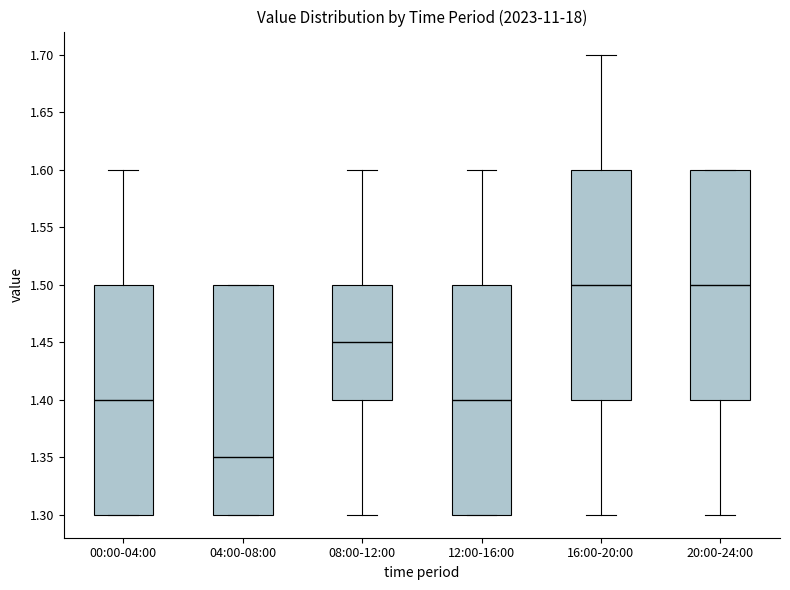

Where is the lower edge of the box for 08:00-12:00 on the y-axis? The values are not printed on the chart, so give them approximately, as read against the axis.

1.40